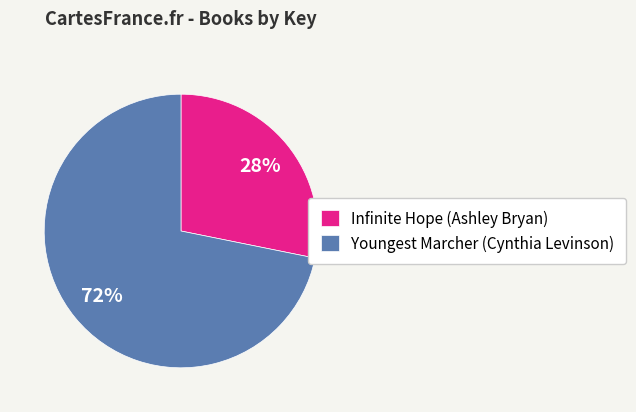

Do Infinite Hope (Ashley Bryan) and Youngest Marcher (Cynthia Levinson) together represent more than half of the pie?

Yes